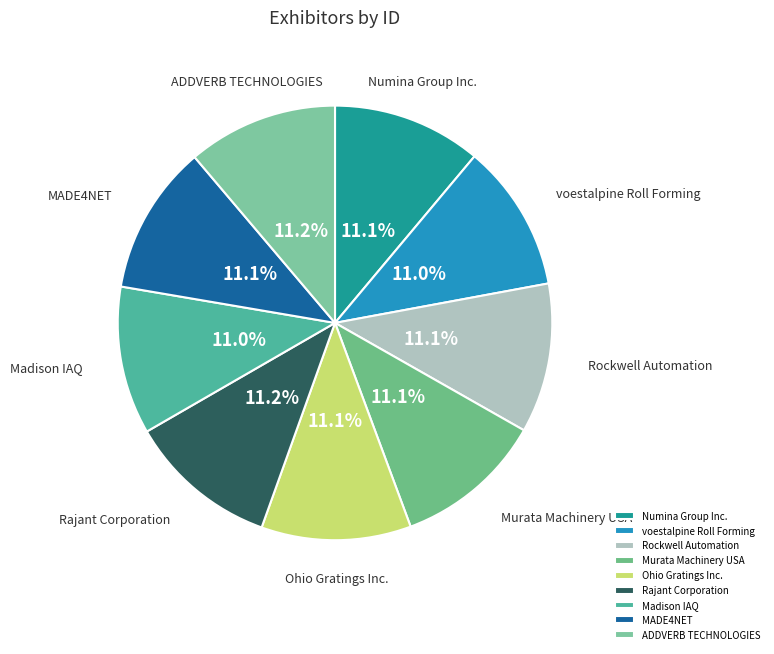

The Murata Machinery USA slice represents 21% of the pie. True or false?

False